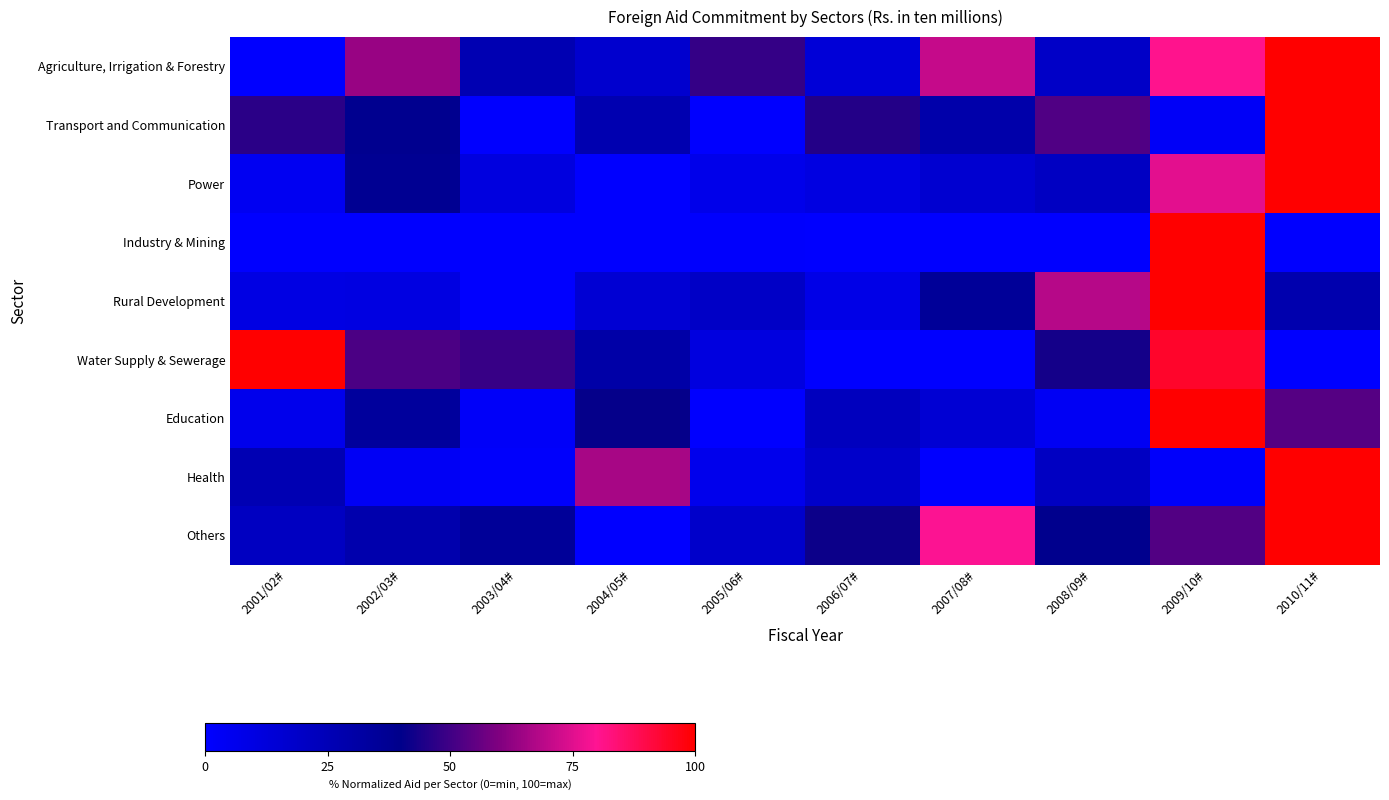

What is the total value across all series at 2004/05#?

196.4